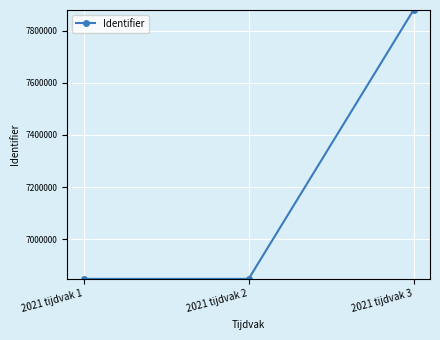

What is the approximate value at 2021 tijdvak 1, to the nearest 100?

6847500